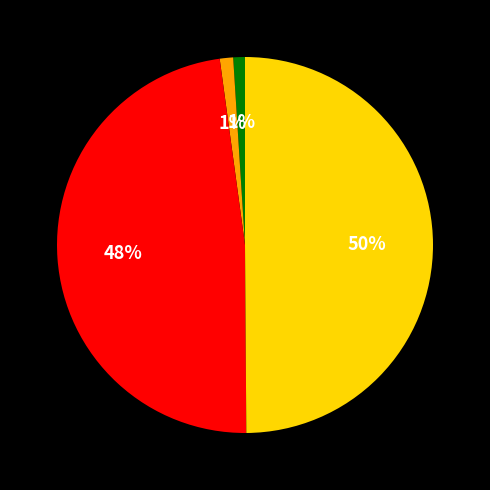

To the nearest percent, what is the difference between the largest and smallest slice percentages?

49%